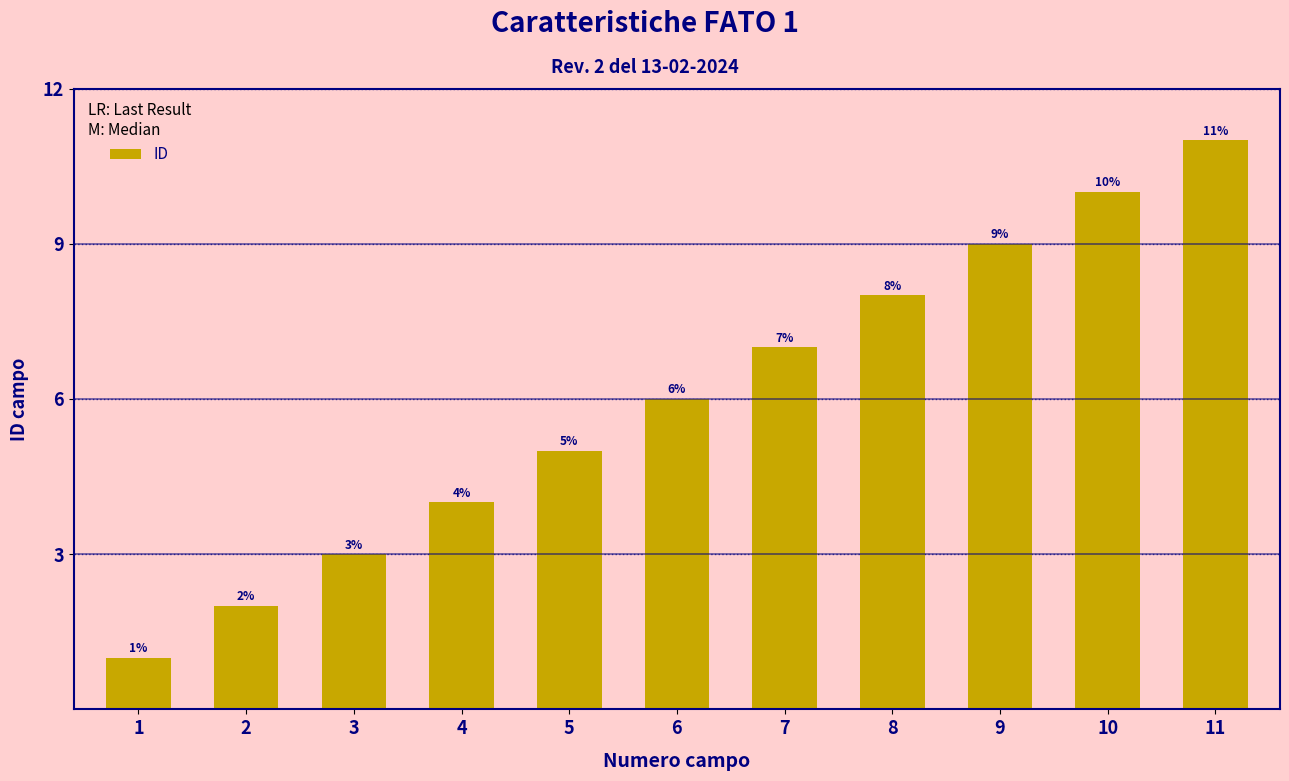

What is the maximum value shown in the chart?

11